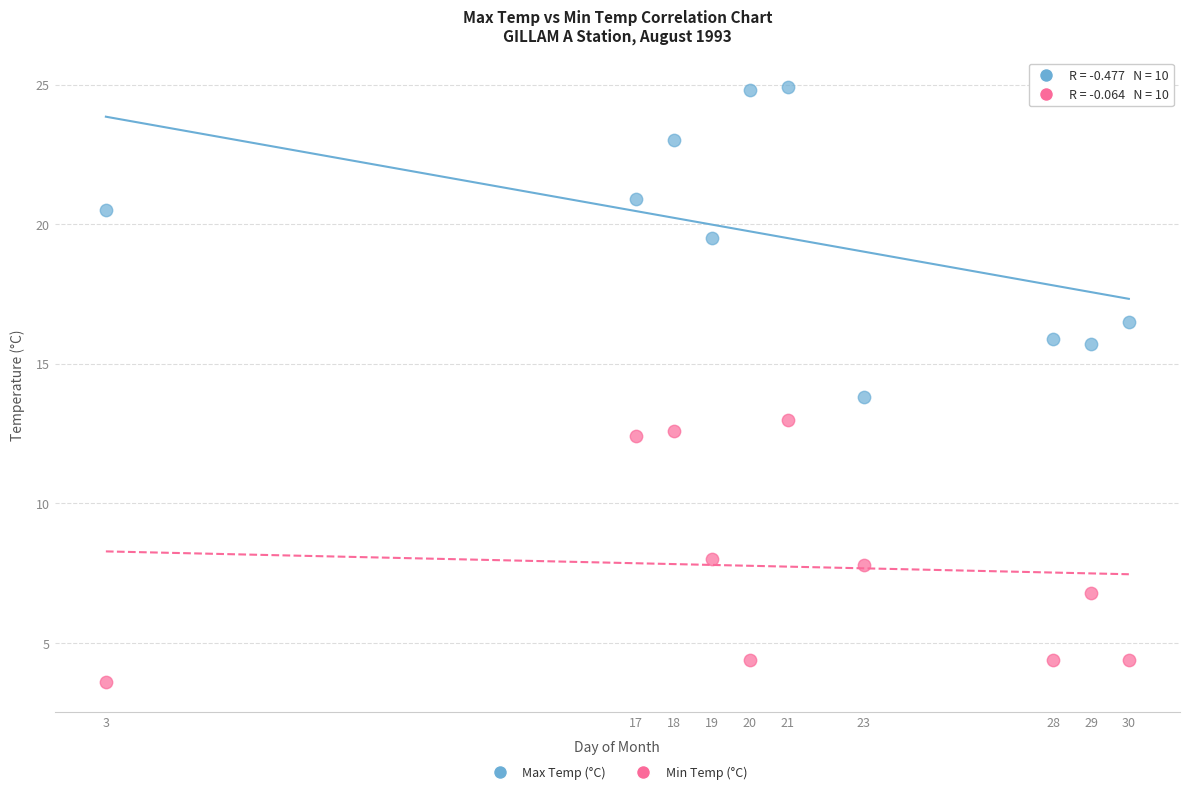

Across all data points, what is the range of X values (max minus min)?

27.0